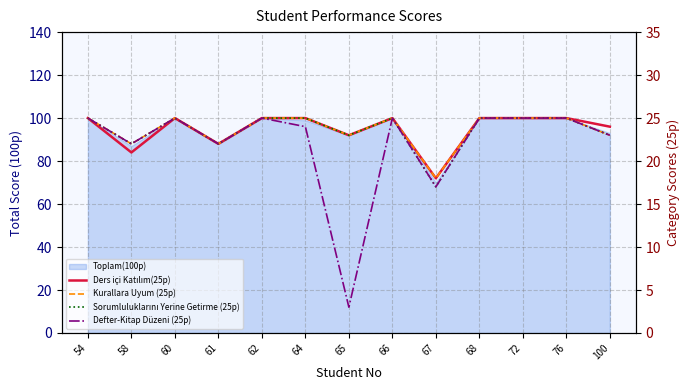

At which label does Ders içi Katılım(25p) reach its peak?

54